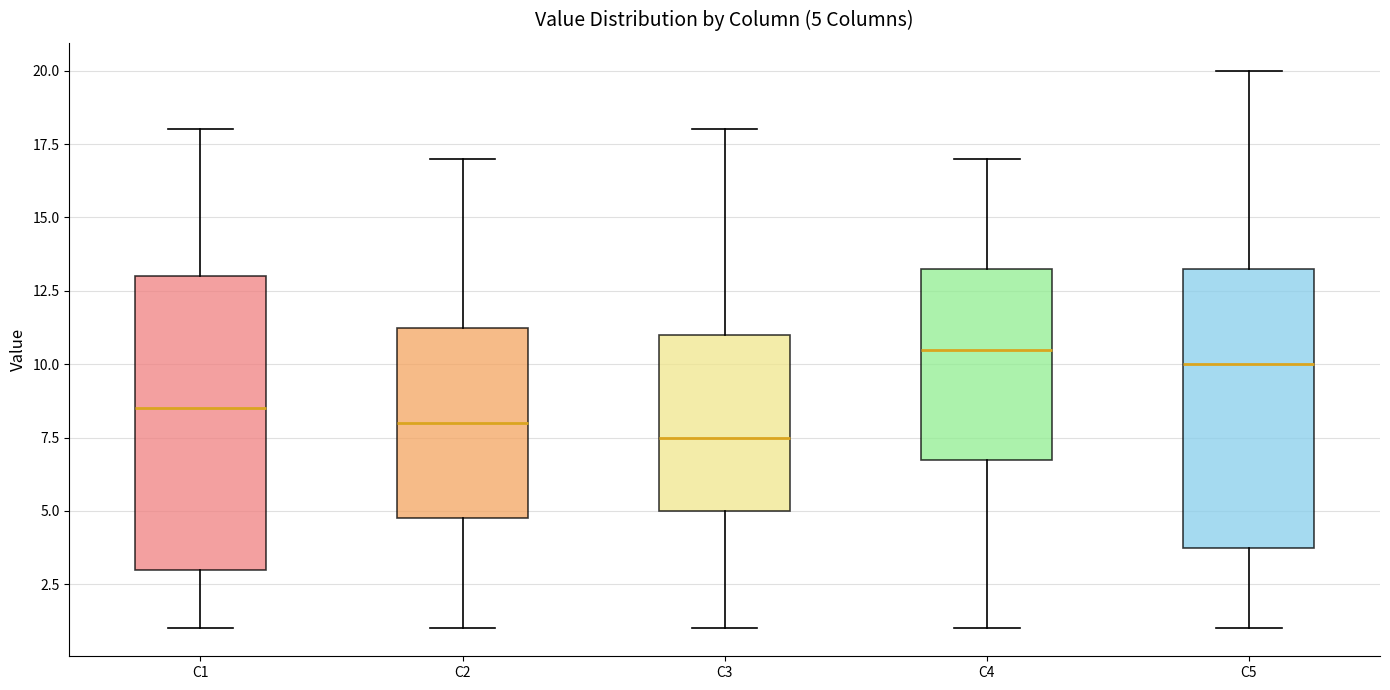

Which box's median line is the lowest?

C3